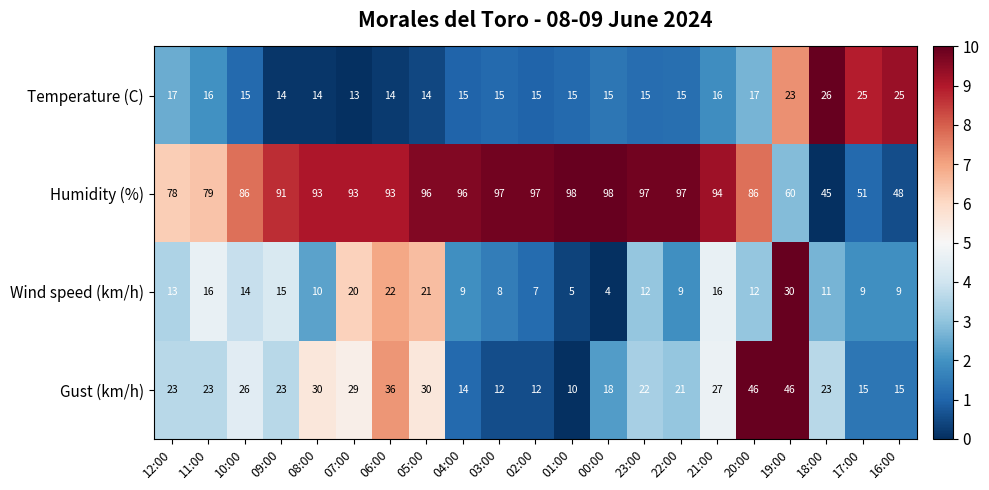

Rank the series at 23:00 from highest to lowest value.

Humidity (%), Gust (km/h), Temperature (C), Wind speed (km/h)